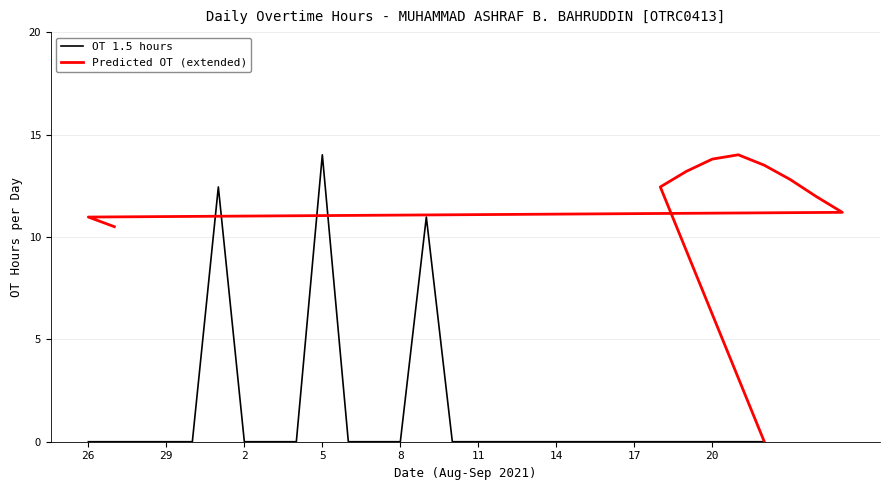

List the labels in order of value, largest first.

5, 1, 9, 26, 27, 28, 29, 30, 2, 3, 4, 6, 7, 8, 10, 11, 12, 13, 14, 15, 16, 17, 18, 19, 20, 21, 22